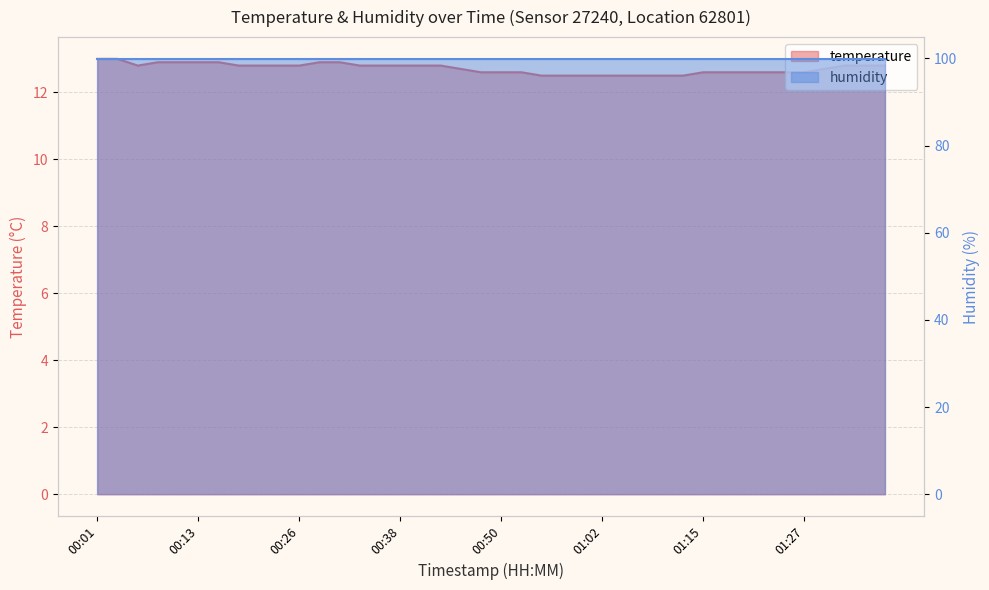

What position from the left is 01:37?

40